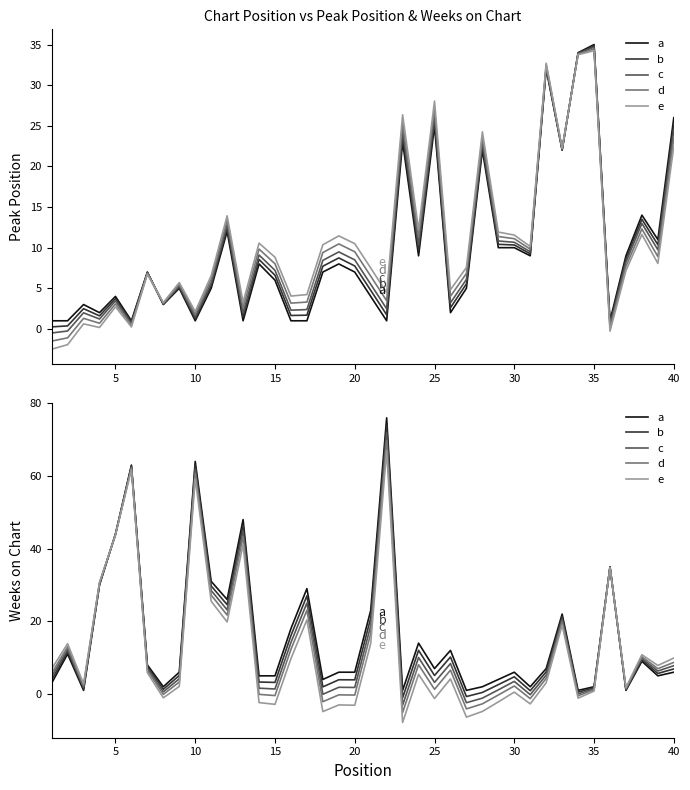

What is the value of the a point at the 23rd from the left?

1.0